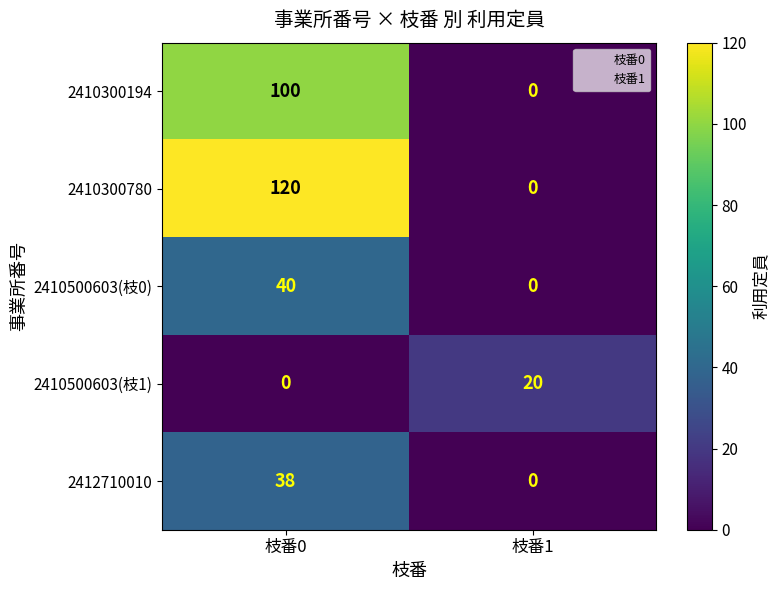

At 枝番0, list the series in order from largest to smallest.

2410300780, 2410300194, 2410500603(枝0), 2412710010, 2410500603(枝1)